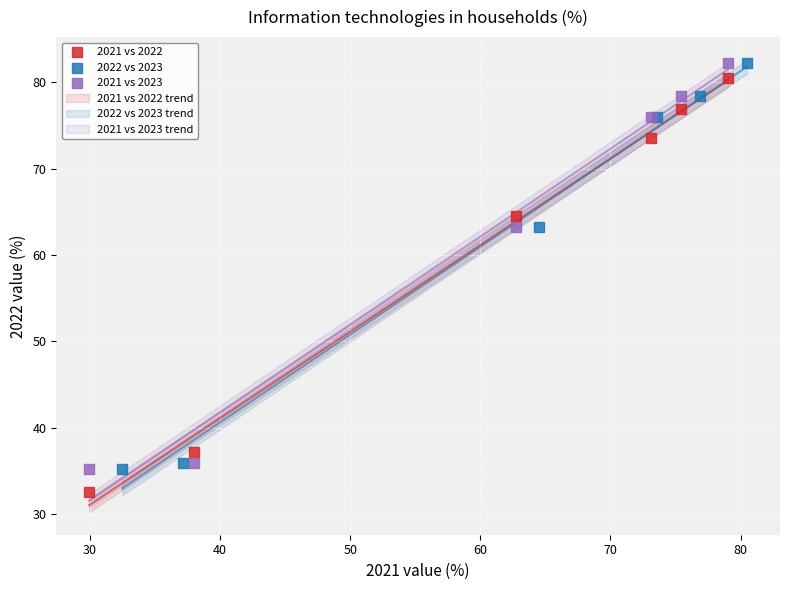

Which series reaches the minimum Y coordinate?

2021 vs 2022